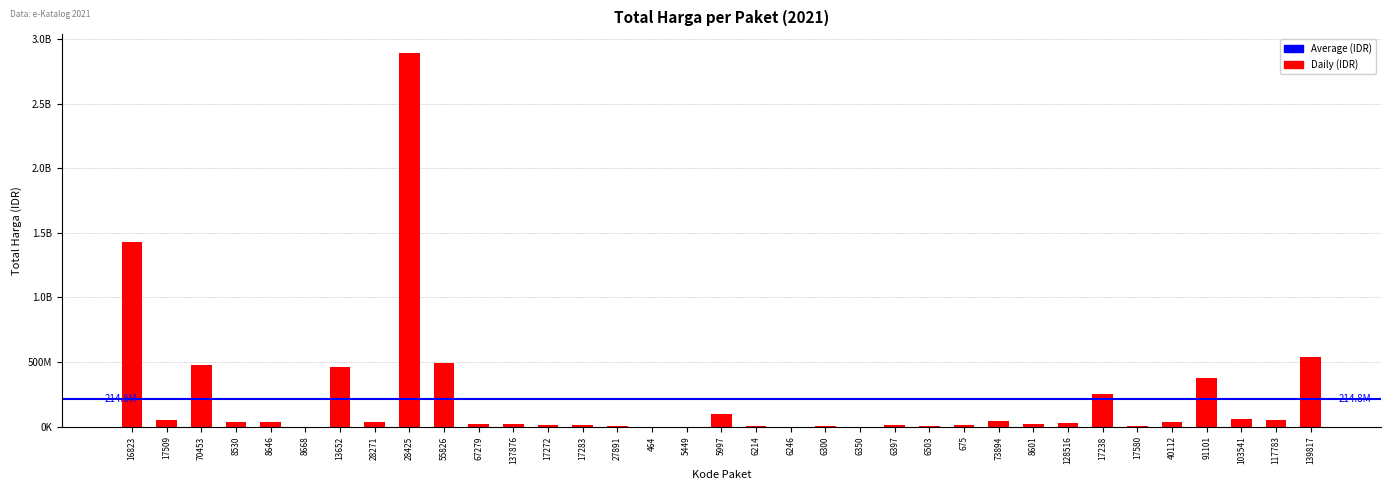

What position from the right is 73894?

10